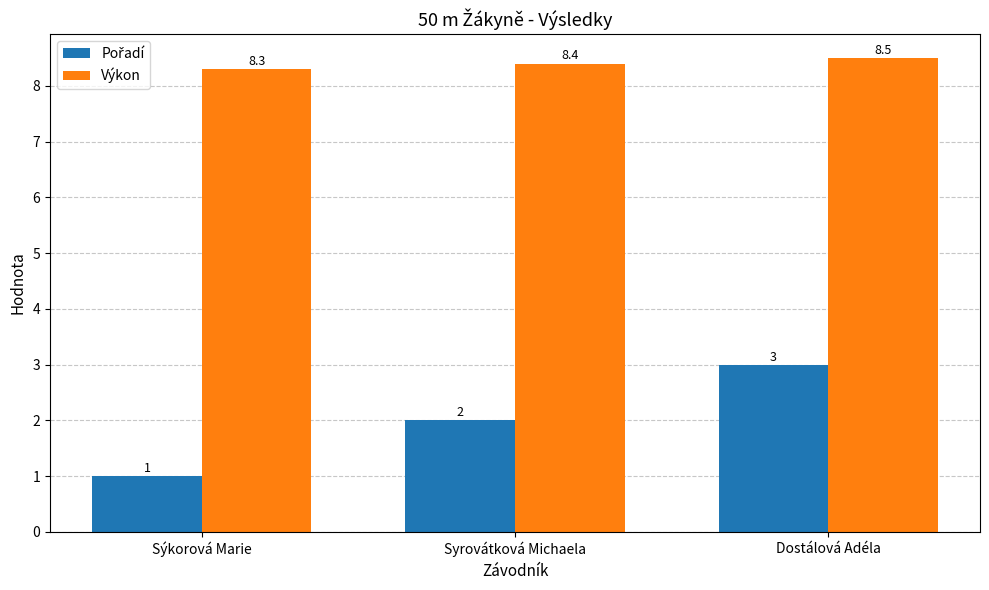

Which series has the largest total across all categories?

Výkon